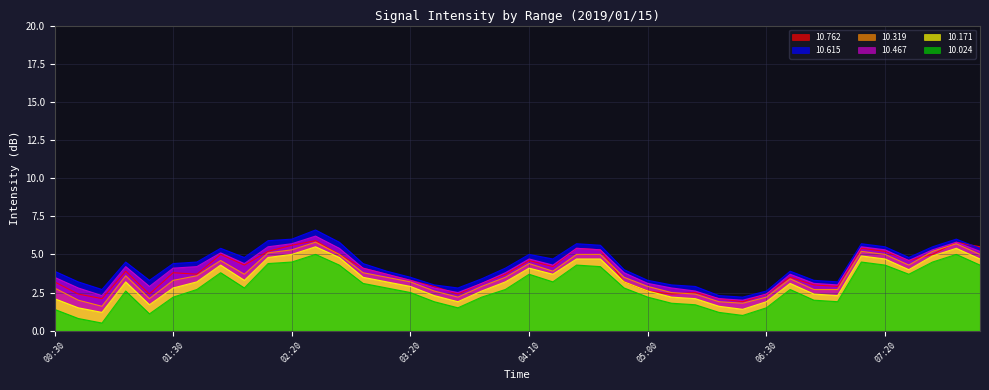

List the series in order of their peak value, highest first.

10.615, 10.467, 10.762, 10.319, 10.171, 10.024